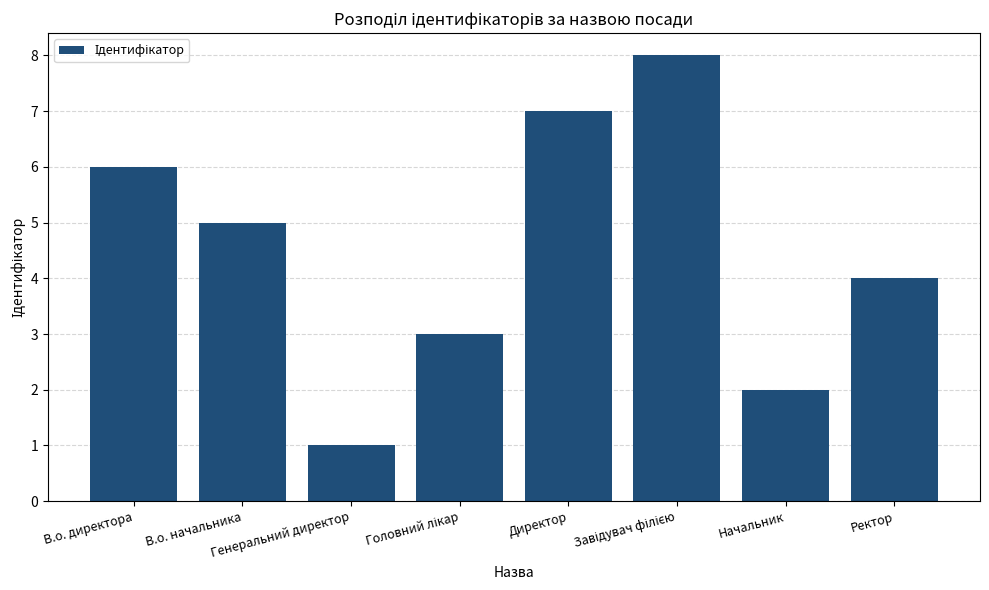

What is the difference between the maximum and minimum values?

7